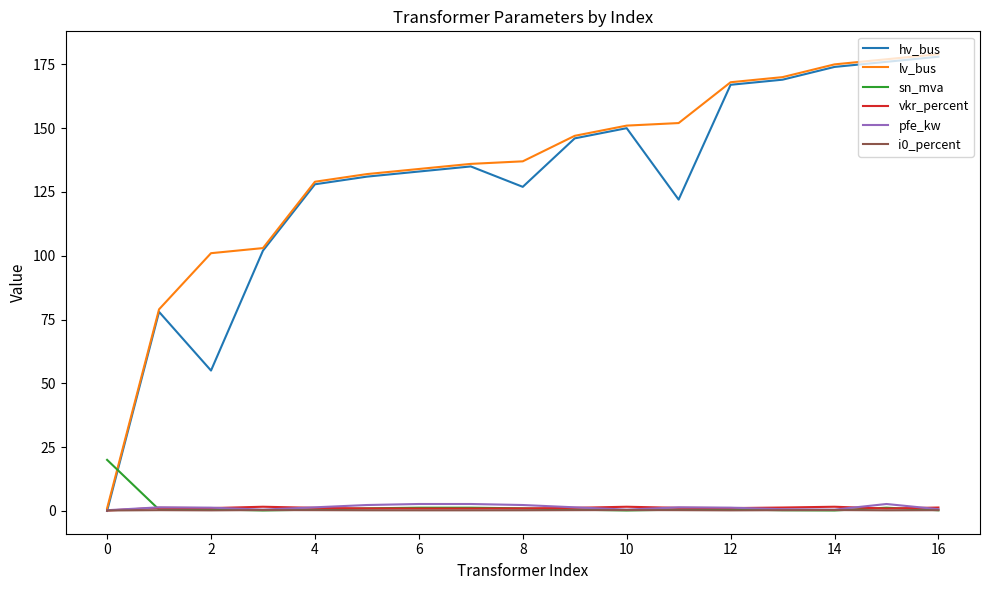

Is this an area chart (filled region under the line)?

No